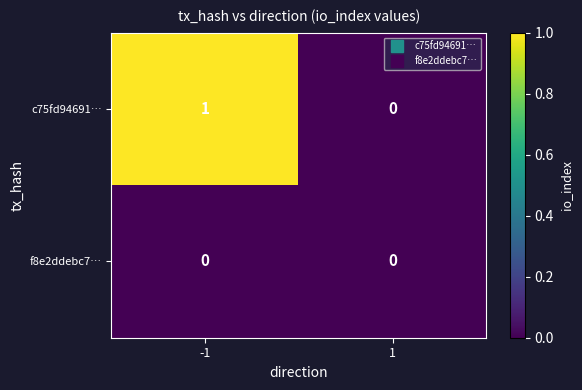

Which series has the largest range (max minus min)?

c75fd94691…